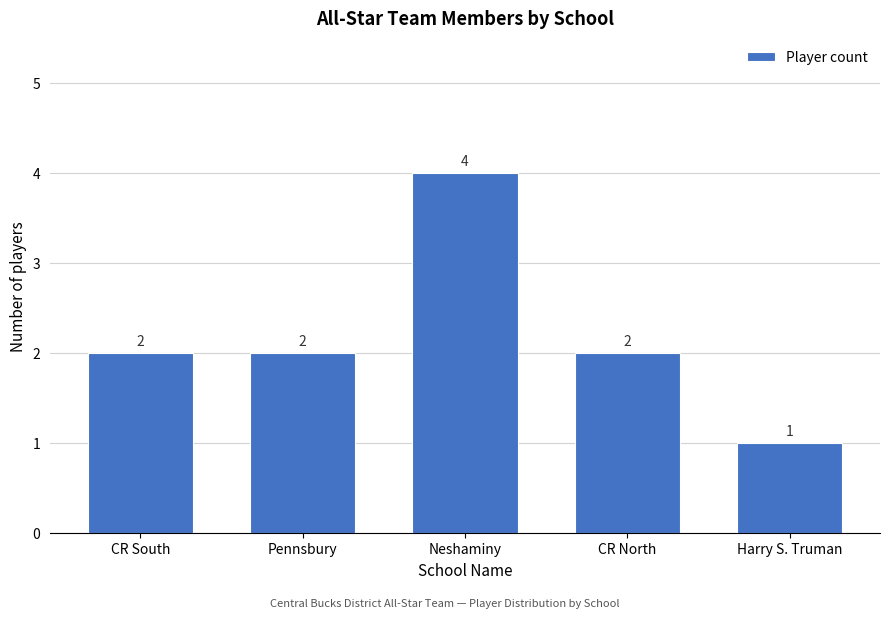

Reading left to right, list all the values displayed in this chart.

2	2	4	2	1